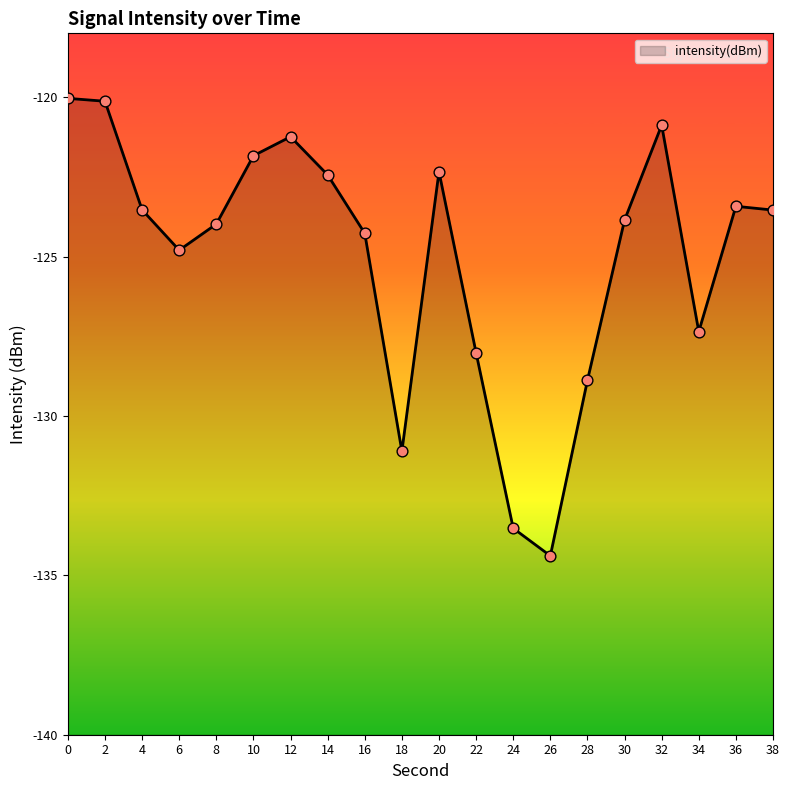

Between 12 and 6, which is larger?

12